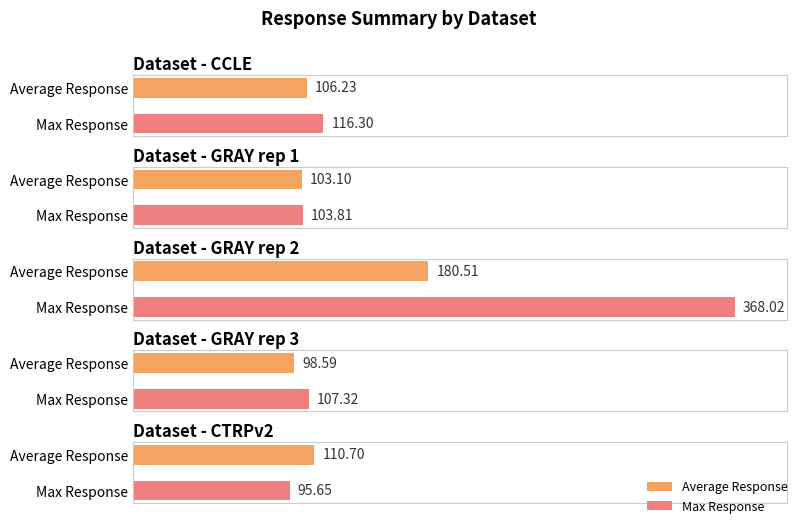

Is the value of Max Response at GRAY rep 1 greater than the value of Average Response at GRAY rep 3?

Yes